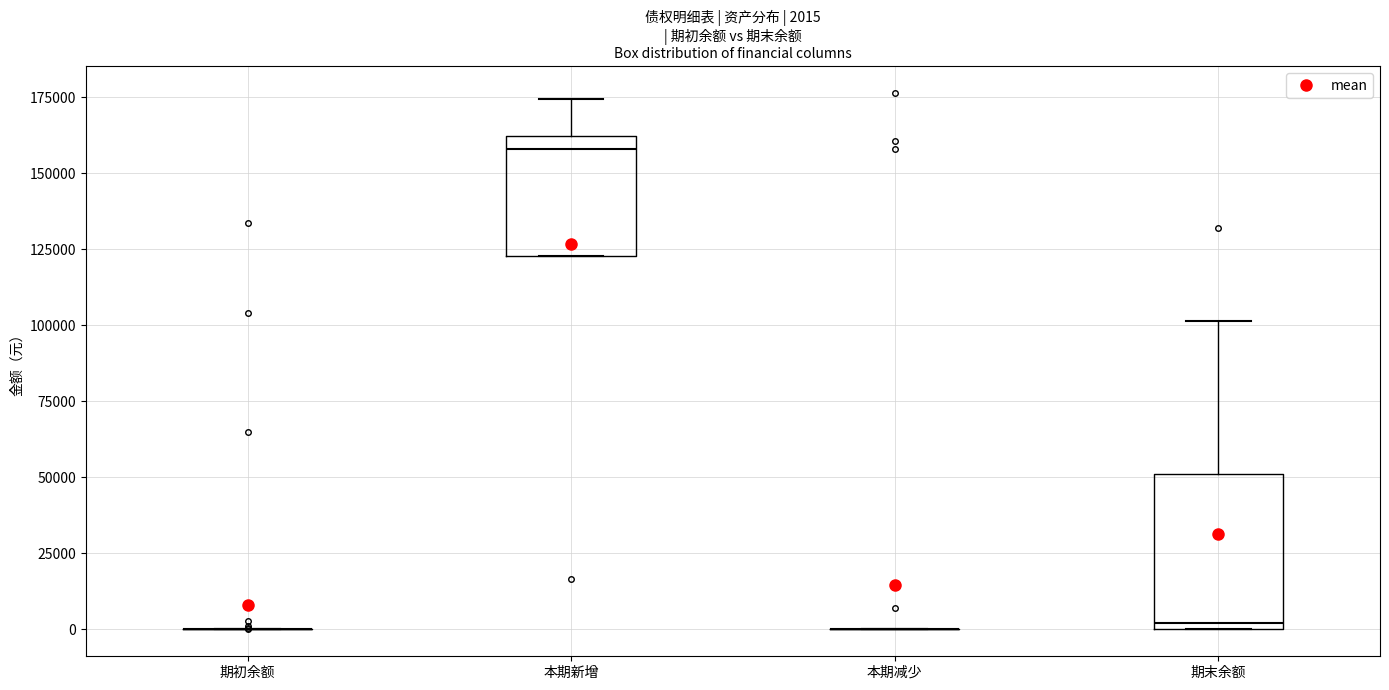

Which box is the tallest, from its lower edge to its upper edge?

期末余额